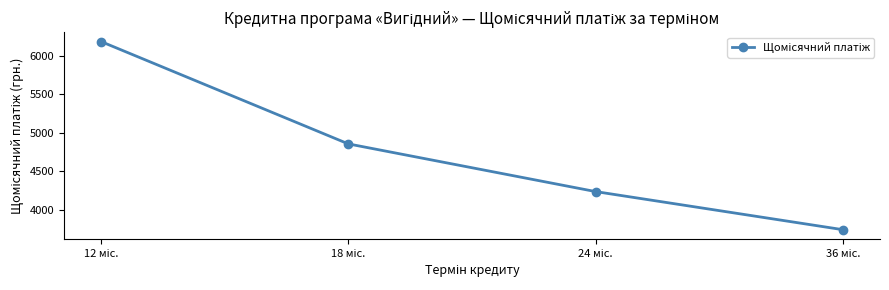

Does the chart have visible grid lines?

No